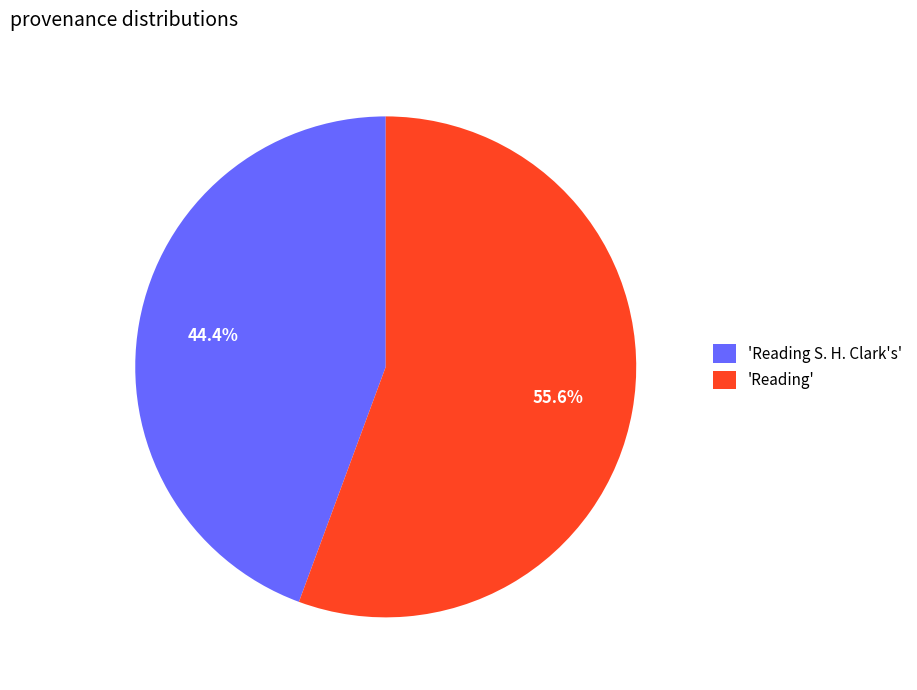

What percentage do 'Reading S. H. Clark's' and 'Reading' together represent?

100.0%